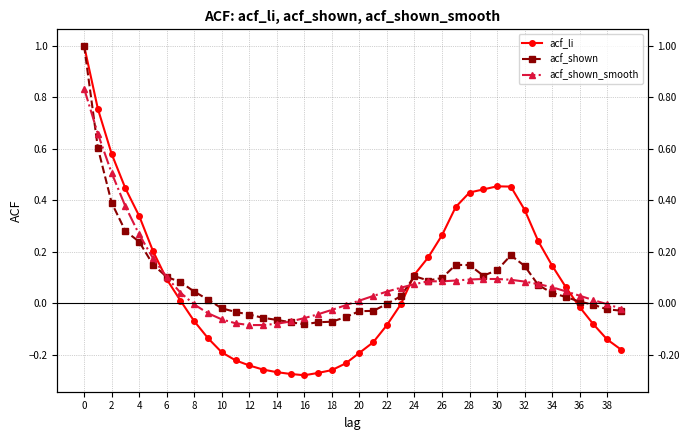

At how many categories does at least one series exceed 0?

28